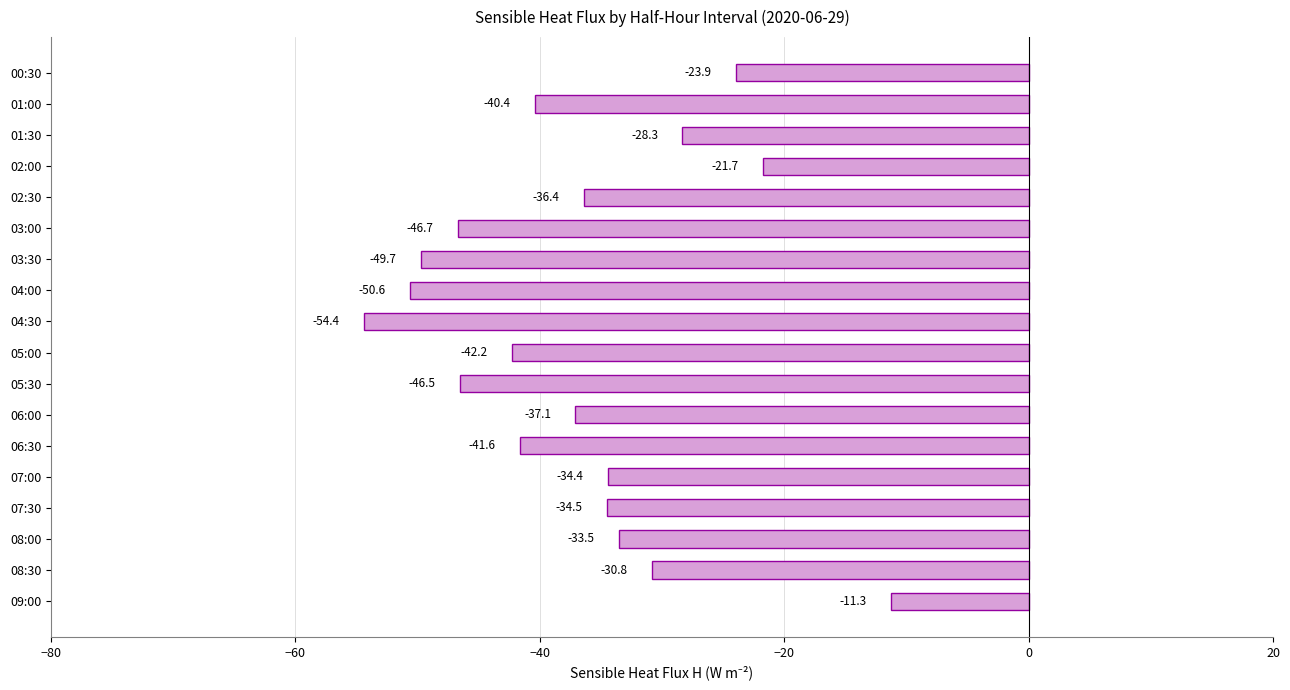

Reading top to bottom, transcribe all the data shown in this chart.

-23.9	-40.4	-28.3	-21.7	-36.4	-46.7	-49.7	-50.6	-54.4	-42.2	-46.5	-37.1	-41.6	-34.4	-34.5	-33.5	-30.8	-11.3